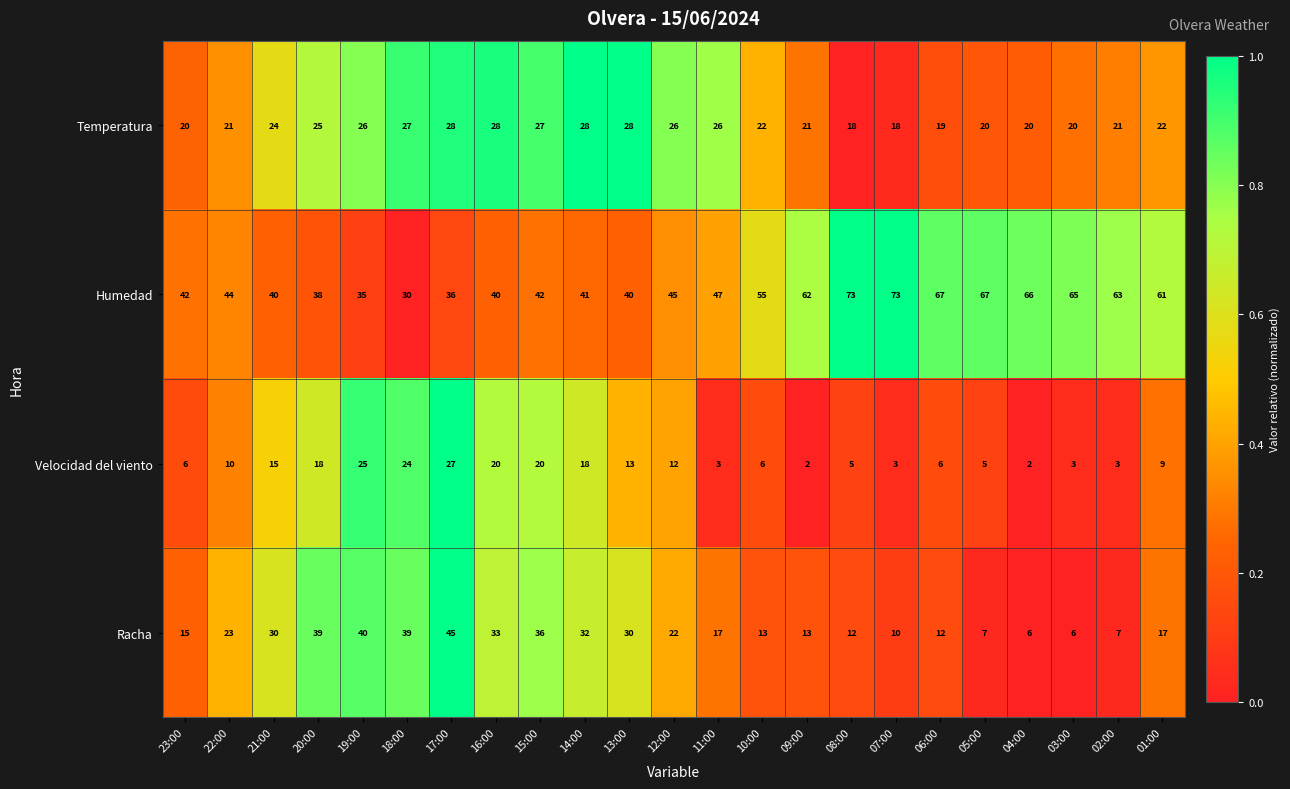

What is the spread (max minus min) of values at 21:00?

25